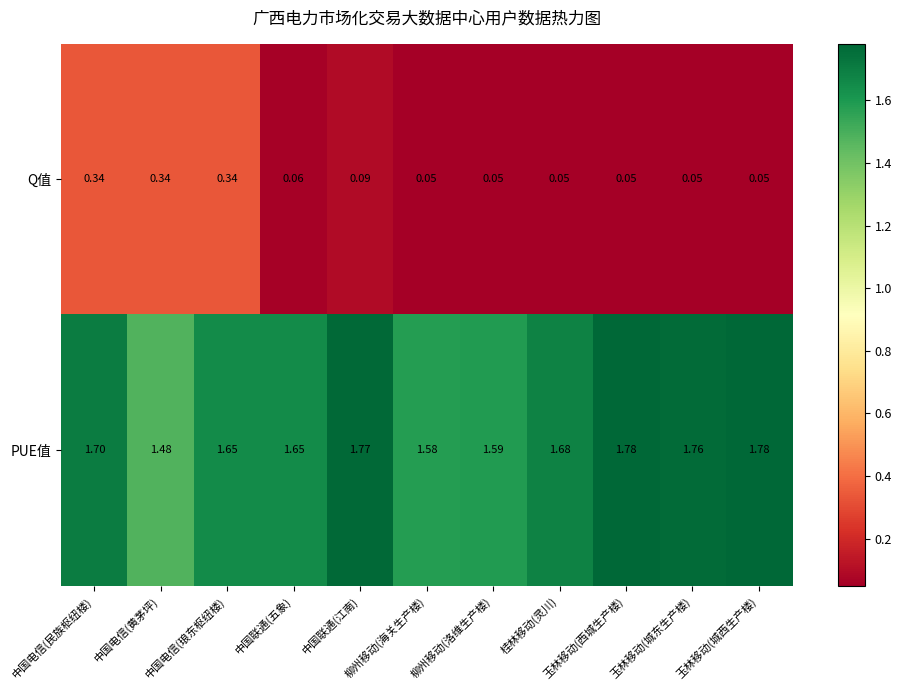

At which category is the sum across all series the highest?

中国电信(民族枢纽楼)